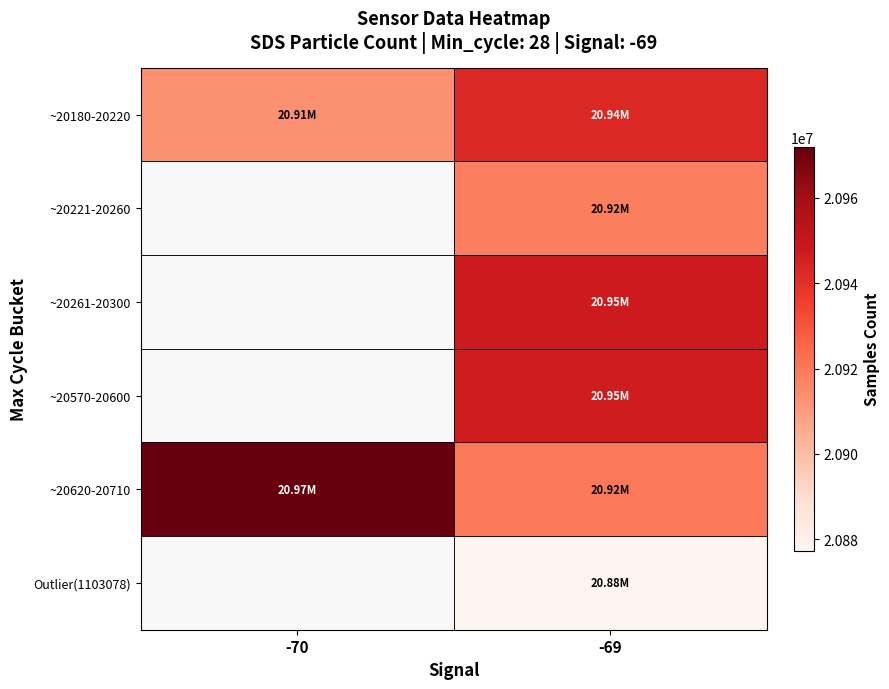

Which series changed the most between -70 and -69?

~20620-20710